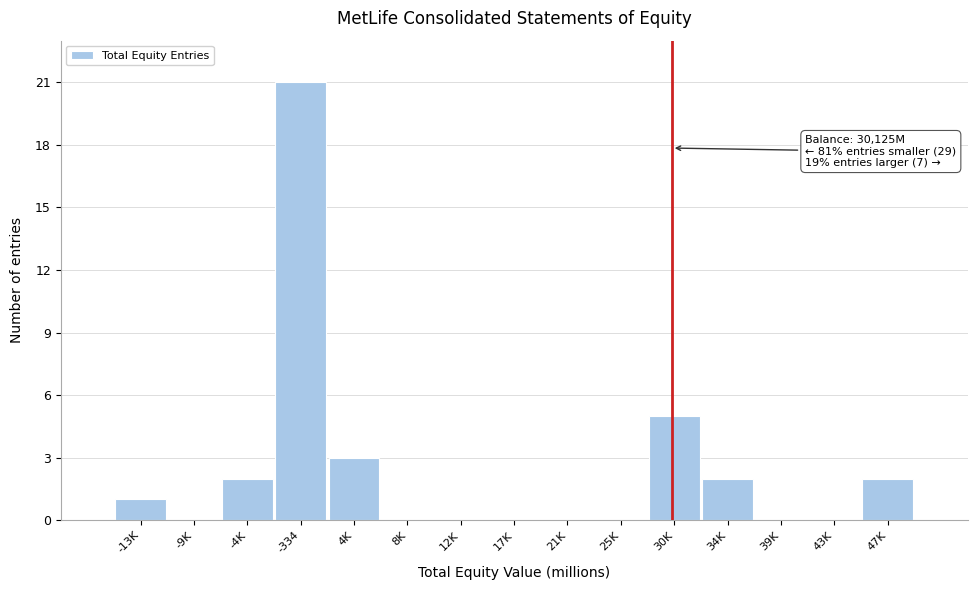

Reading left to right, transcribe all the data shown in this chart.

-13K=1	-9K=0	-4K=2	-334=21	4K=3	8K=0	12K=0	17K=0	21K=0	25K=0	30K=5	34K=2	39K=0	43K=0	47K=2